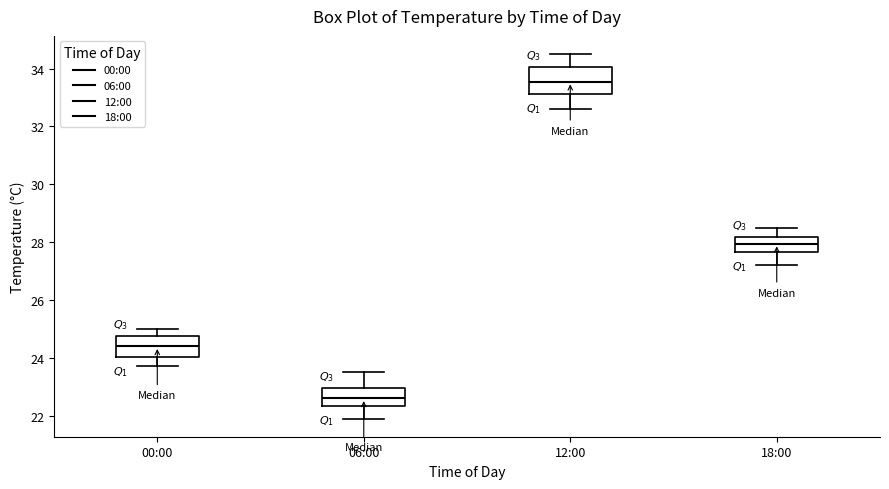

Reading left to right, transcribe this box plot: for each box, give where its median line is, the range the box spans, and where its two whiskers end, as read against the y-axis. The values are not printed on the chart, so give them approximately, as read against the axis.

00:00: median 24.4, box 24.0 to 24.8, whiskers 23.8 to 25.0
06:00: median 22.6, box 22.4 to 23.0, whiskers 22.0 to 23.6
12:00: median 33.6, box 33.2 to 34.0, whiskers 32.6 to 34.6
18:00: median 28.0, box 27.6 to 28.2, whiskers 27.2 to 28.6